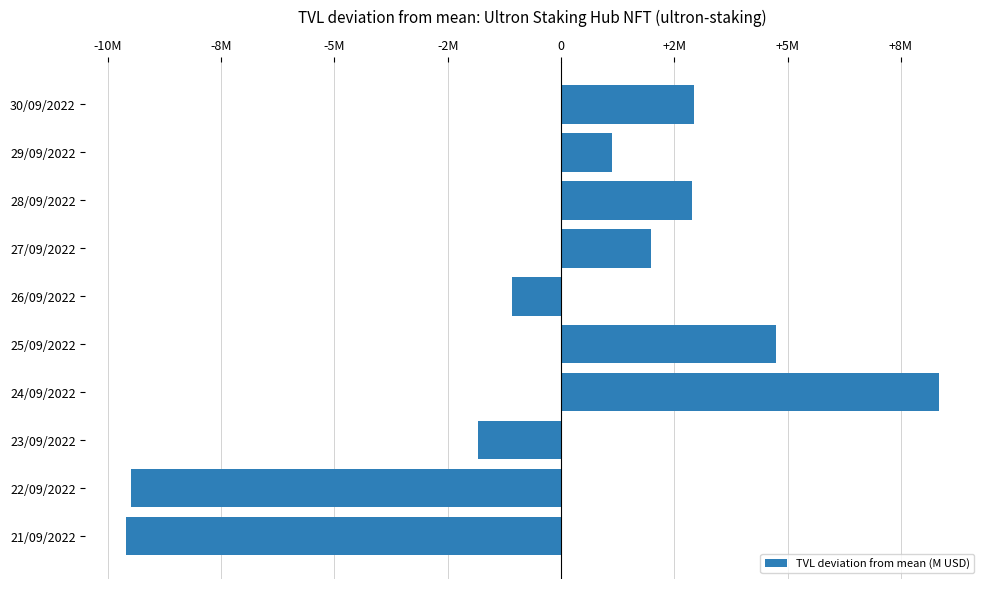

Does the chart contain any negative values?

Yes